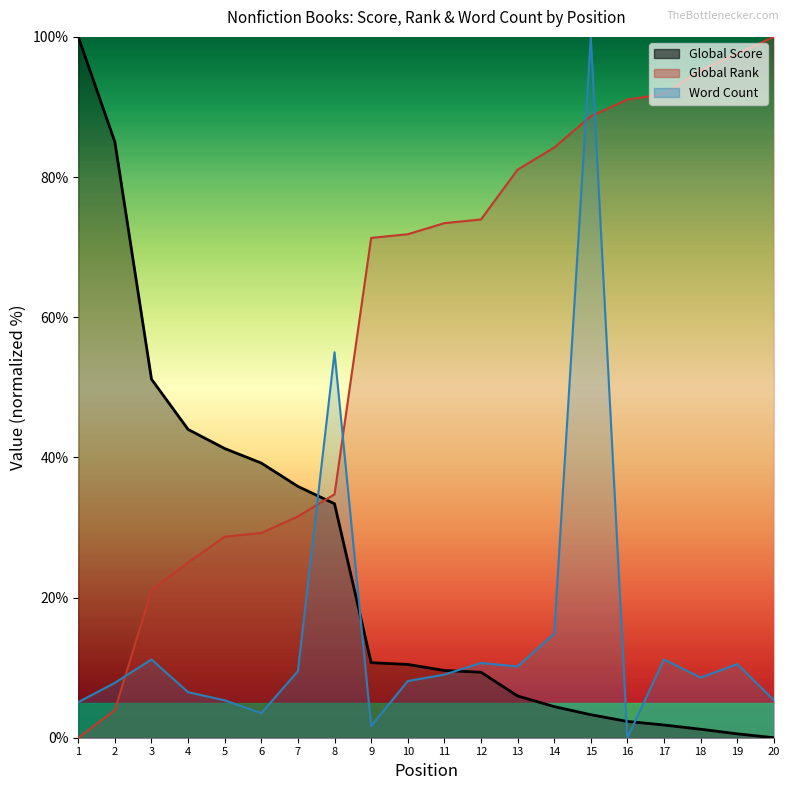

Reading left to right, transcribe all the data shown in this chart.

Global Score: 1=100.0	2=85.0	3=51.2	4=44.0	5=41.3	6=39.2	7=35.9	8=33.4	9=10.7	10=10.5	11=9.6	12=9.3	13=6.0	14=4.4	15=3.3	16=2.3	17=1.8	18=1.2	19=0.6	20=0.0
Global Rank: 1=0.0	2=3.9	3=21.1	4=25.0	5=28.7	6=29.2	7=31.6	8=34.7	9=71.3	10=71.8	11=73.4	12=73.9	13=81.1	14=84.2	15=88.7	16=91.1	17=91.8	18=95.3	19=97.6	20=100.0
Word Count: 1=5.1	2=7.8	3=11.2	4=6.5	5=5.3	6=3.5	7=9.5	8=55.0	9=1.7	10=8.1	11=9.0	12=10.7	13=10.2	14=14.8	15=100.0	16=0.0	17=11.2	18=8.6	19=10.5	20=5.4